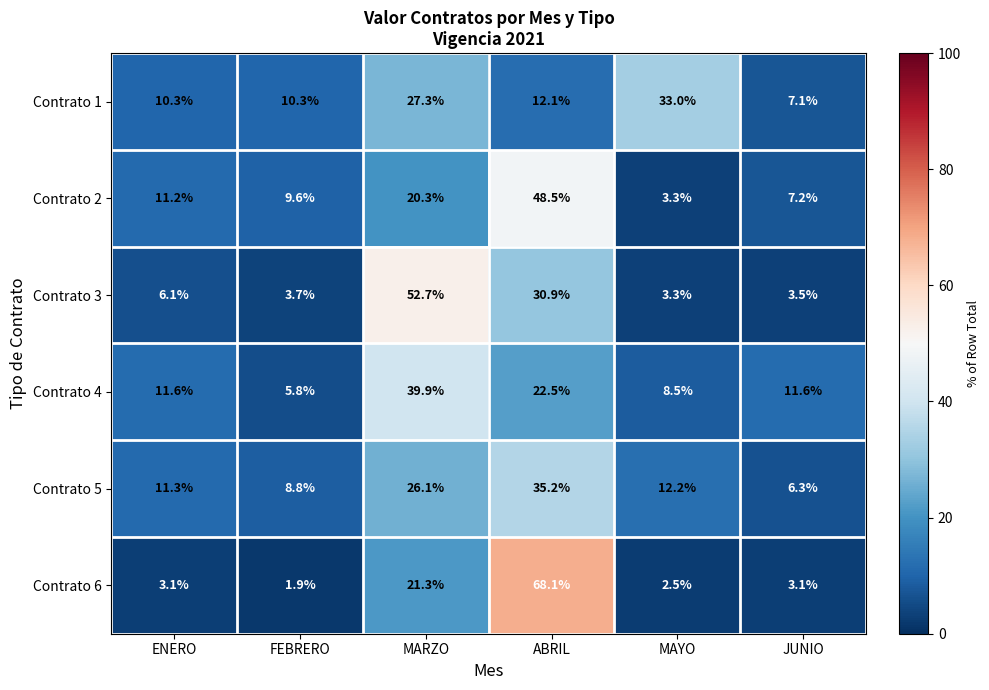

At which label does Contrato 5 reach its minimum?

JUNIO